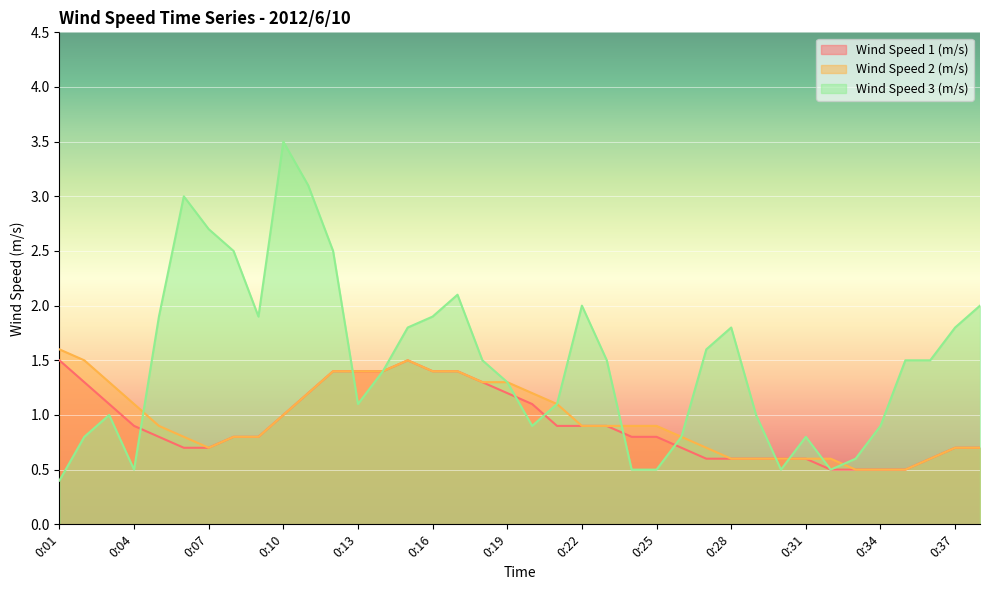

What is the sum of all Wind Speed 3 (m/s) values?

56.7